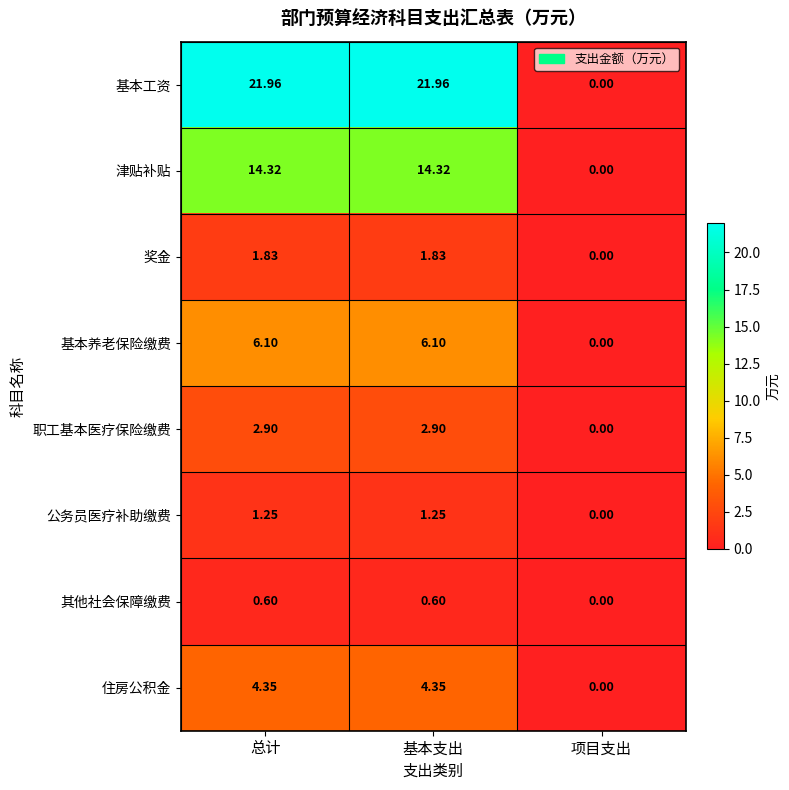

Which series has the largest range (max minus min)?

基本工资